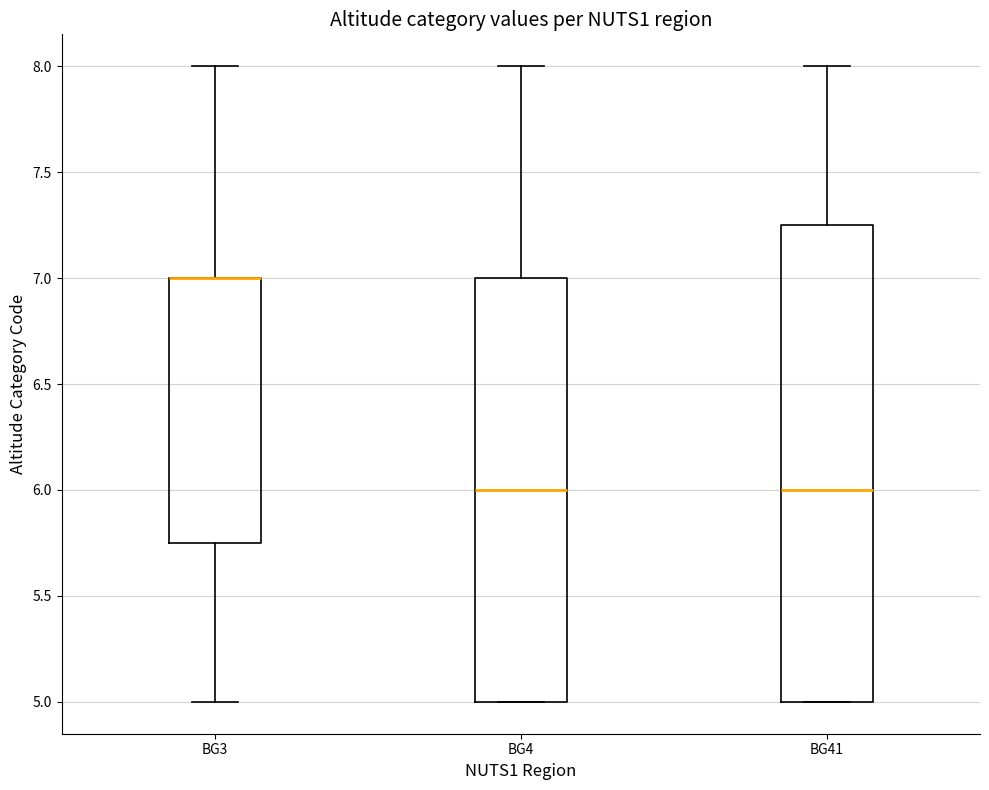

Reading left to right, transcribe this box plot: for each box, give where its median line is, the range the box spans, and where its two whiskers end, as read against the y-axis. The values are not printed on the chart, so give them approximately, as read against the axis.

BG3: median 7.00 (drawn on the box's upper edge), box 5.75 to 7.00, whiskers 5.00 to 8.00
BG4: median 6.00, box 5.00 to 7.00, whiskers 5.00 to 8.00
BG41: median 6.00, box 5.00 to 7.25, whiskers 5.00 to 8.00